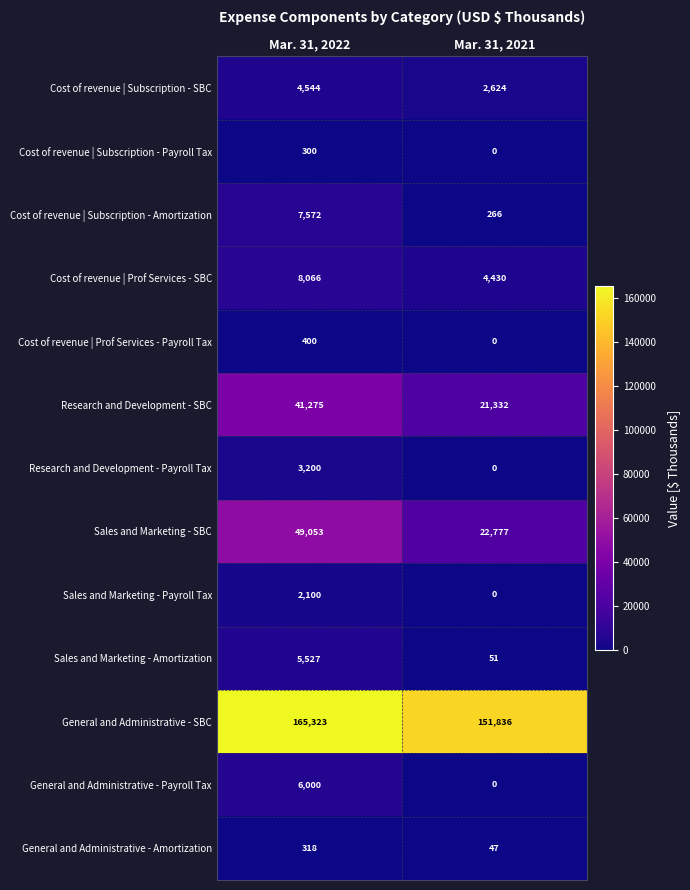

What is the difference between the highest and lowest values at Mar. 31, 2022?

165023